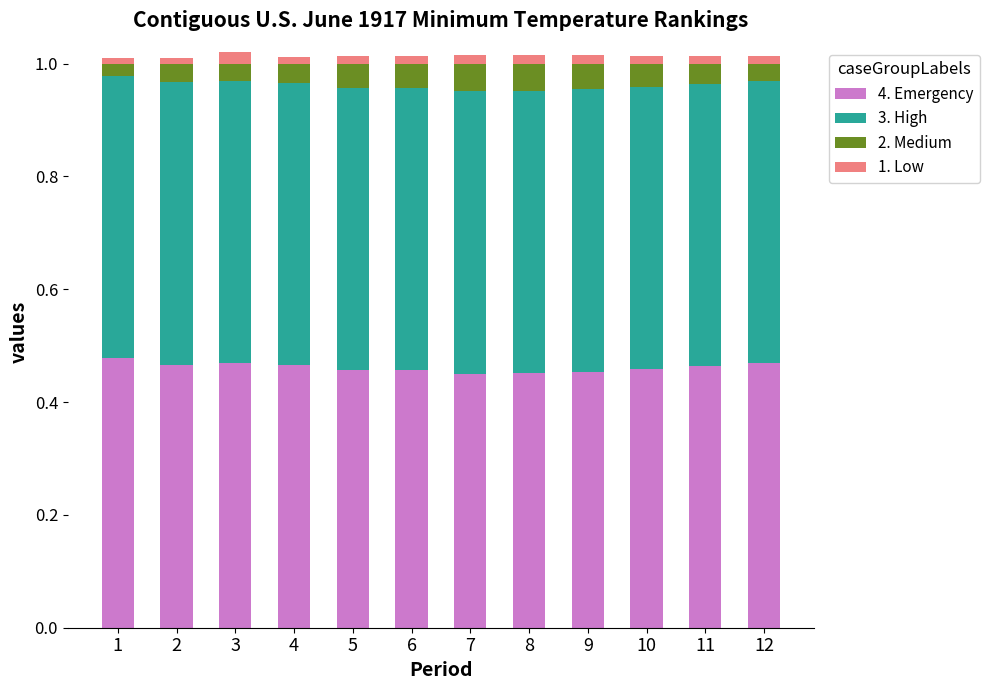

What is the total value across all series at 3?

1.0